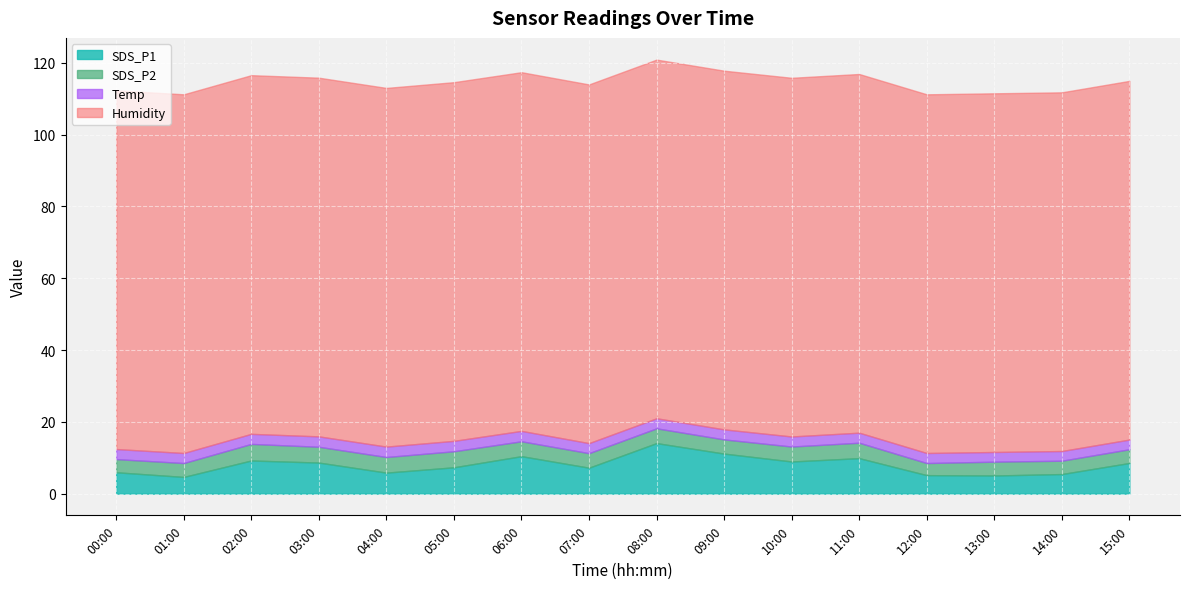

What position from the right is 05:00?

11